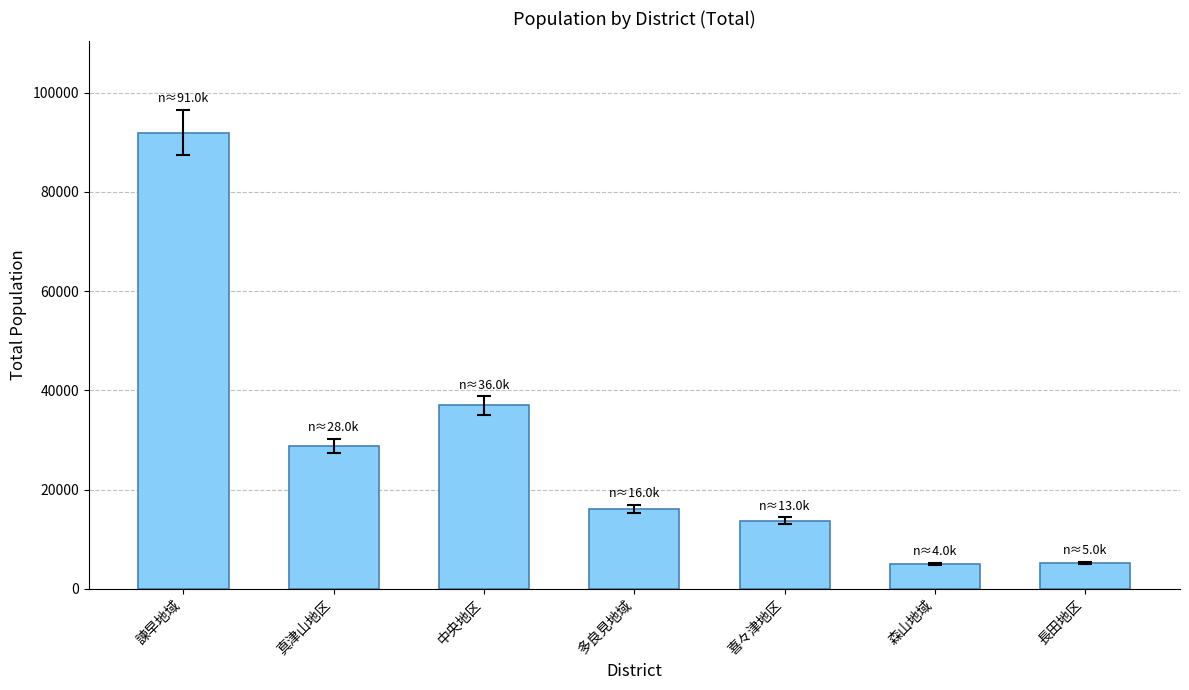

The chart shows a value of 8802 at 森山地域. True or false?

False